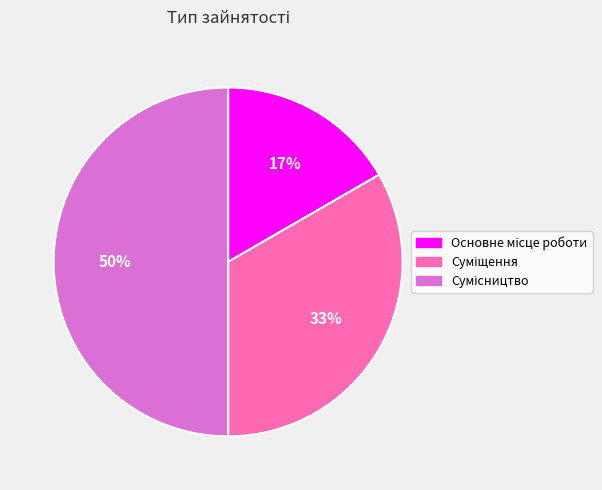

To the nearest percent, what is the difference between the largest and smallest slice percentages?

33%